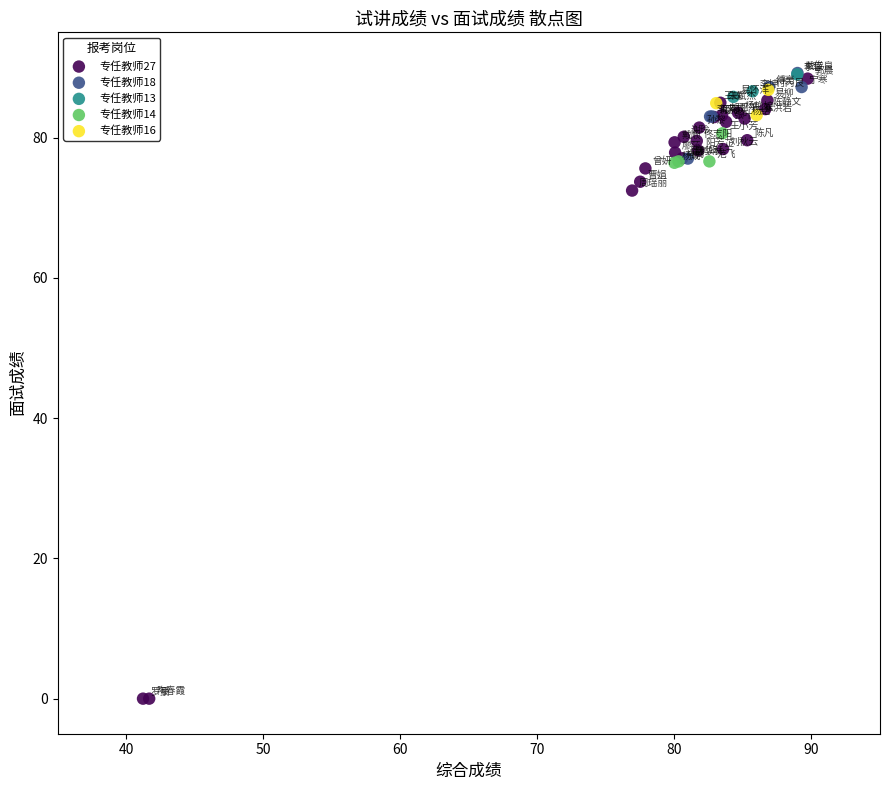

Which series contains the lowest Y value?

专任教师27